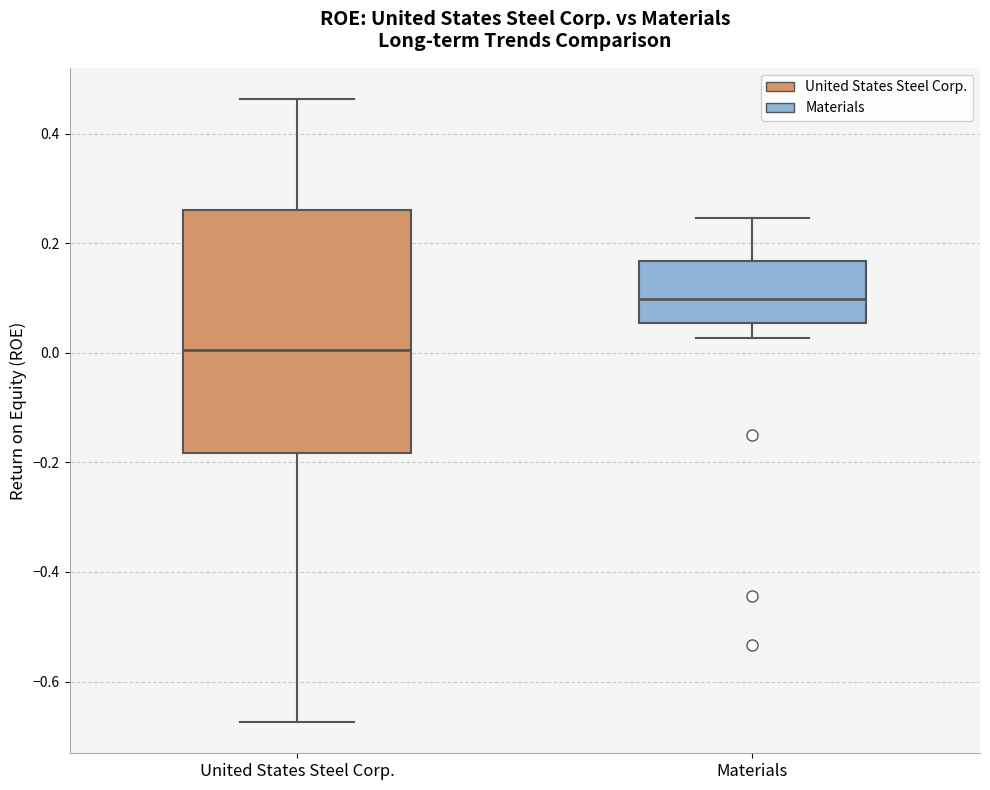

Which box's median line is the lowest?

United States Steel Corp.